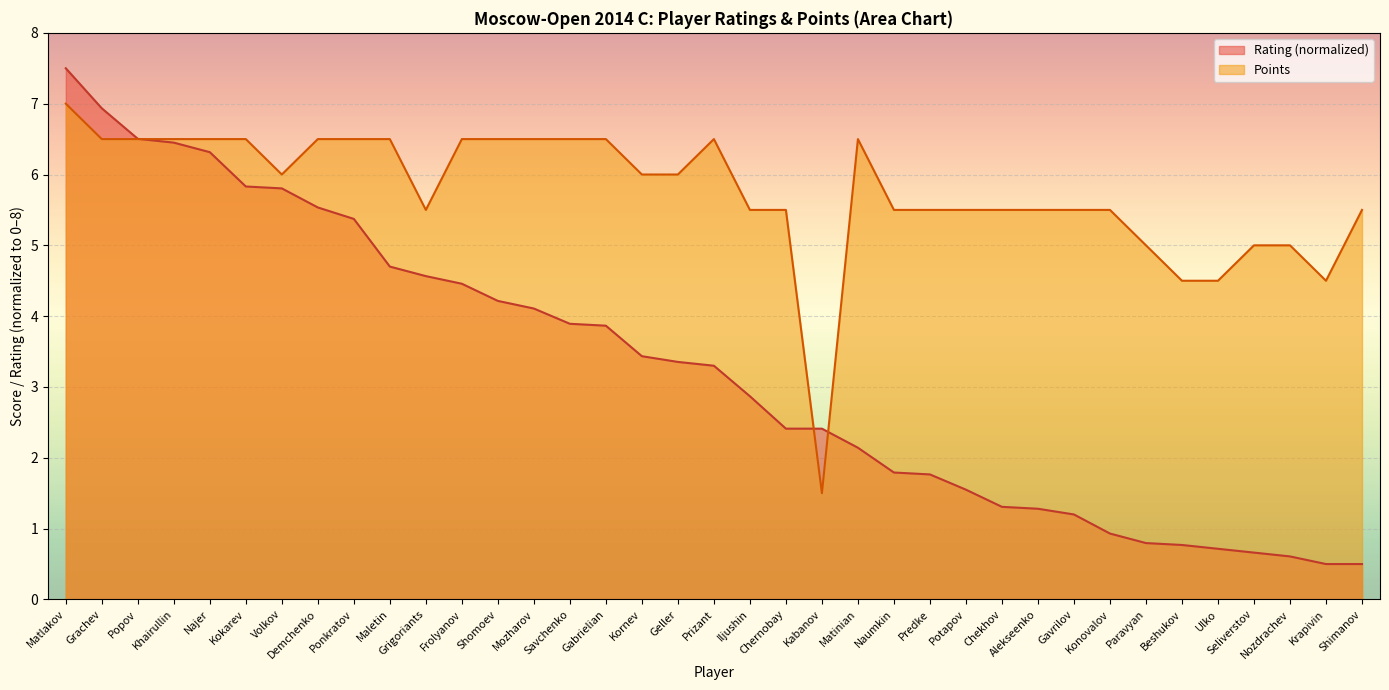

Reading left to right, transcribe all the data shown in this chart.

Points: Matlakov=7.0	Grachev=6.5	Popov=6.5	Khairullin=6.5	Najer=6.5	Kokarev=6.5	Volkov=6.0	Demchenko=6.5	Ponkratov=6.5	Maletin=6.5	Grigoriants=5.5	Frolyanov=6.5	Shomoev=6.5	Mozharov=6.5	Savchenko=6.5	Gabrielian=6.5	Kornev=6.0	Geller=6.0	Prizant=6.5	Iljushin=5.5	Chernobay=5.5	Kabanov=1.5	Matinian=6.5	Naumkin=5.5	Predke=5.5	Potapov=5.5	Chekhov=5.5	Alekseenko=5.5	Gavrilov=5.5	Konovalov=5.5	Paravyan=5.0	Beshukov=4.5	Ulko=4.5	Seliverstov=5.0	Nozdrachev=5.0	Krapivin=4.5	Shimanov=5.5
Rating: Matlakov=7.5	Grachev=6.9	Popov=6.5	Khairullin=6.5	Najer=6.3	Kokarev=5.8	Volkov=5.8	Demchenko=5.5	Ponkratov=5.4	Maletin=4.7	Grigoriants=4.6	Frolyanov=4.5	Shomoev=4.2	Mozharov=4.1	Savchenko=3.9	Gabrielian=3.9	Kornev=3.4	Geller=3.4	Prizant=3.3	Iljushin=2.9	Chernobay=2.4	Kabanov=2.4	Matinian=2.1	Naumkin=1.8	Predke=1.8	Potapov=1.6	Chekhov=1.3	Alekseenko=1.3	Gavrilov=1.2	Konovalov=0.9	Paravyan=0.8	Beshukov=0.8	Ulko=0.7	Seliverstov=0.7	Nozdrachev=0.6	Krapivin=0.5	Shimanov=0.5